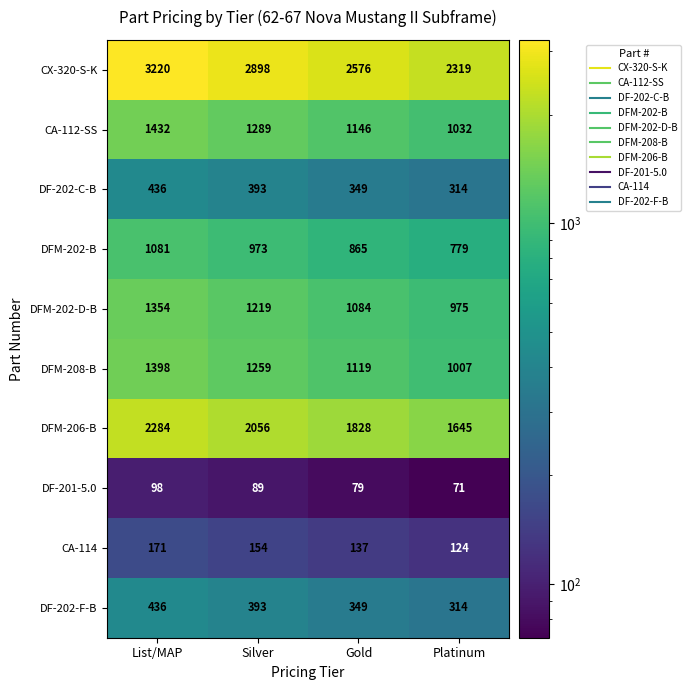

What is the highest value of the DFM-202-D-B series?

1354